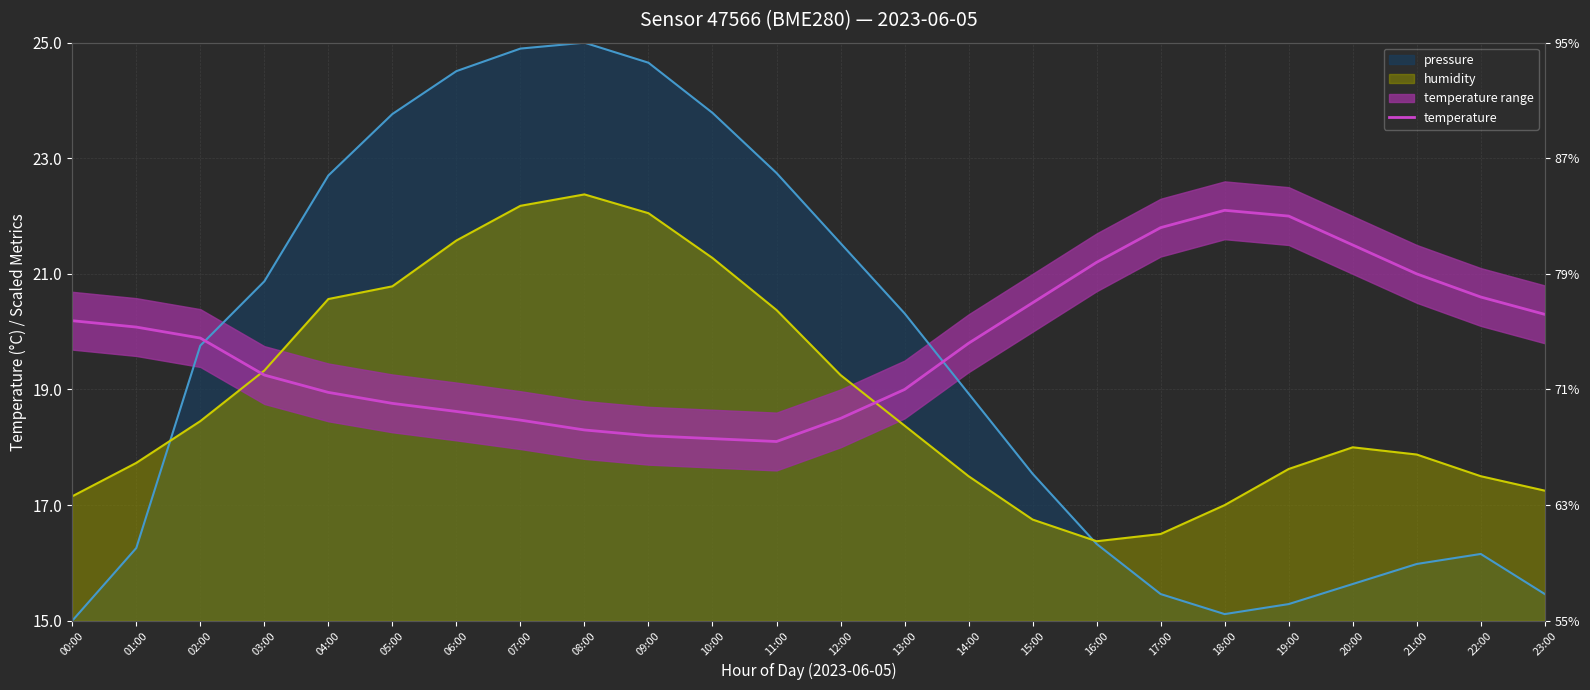

True or false: the data shows 22.0 at 19:00.

True